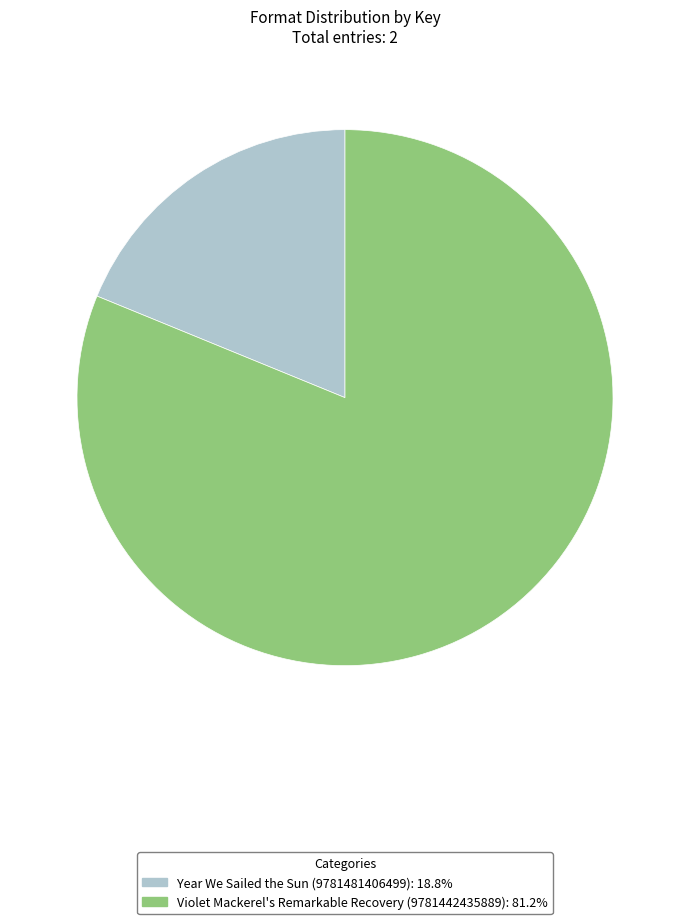

What is the ratio of the value at Violet Mackerel's Remarkable Recovery (9781442435889) to the value at Year We Sailed the Sun (9781481406499)?

4.3